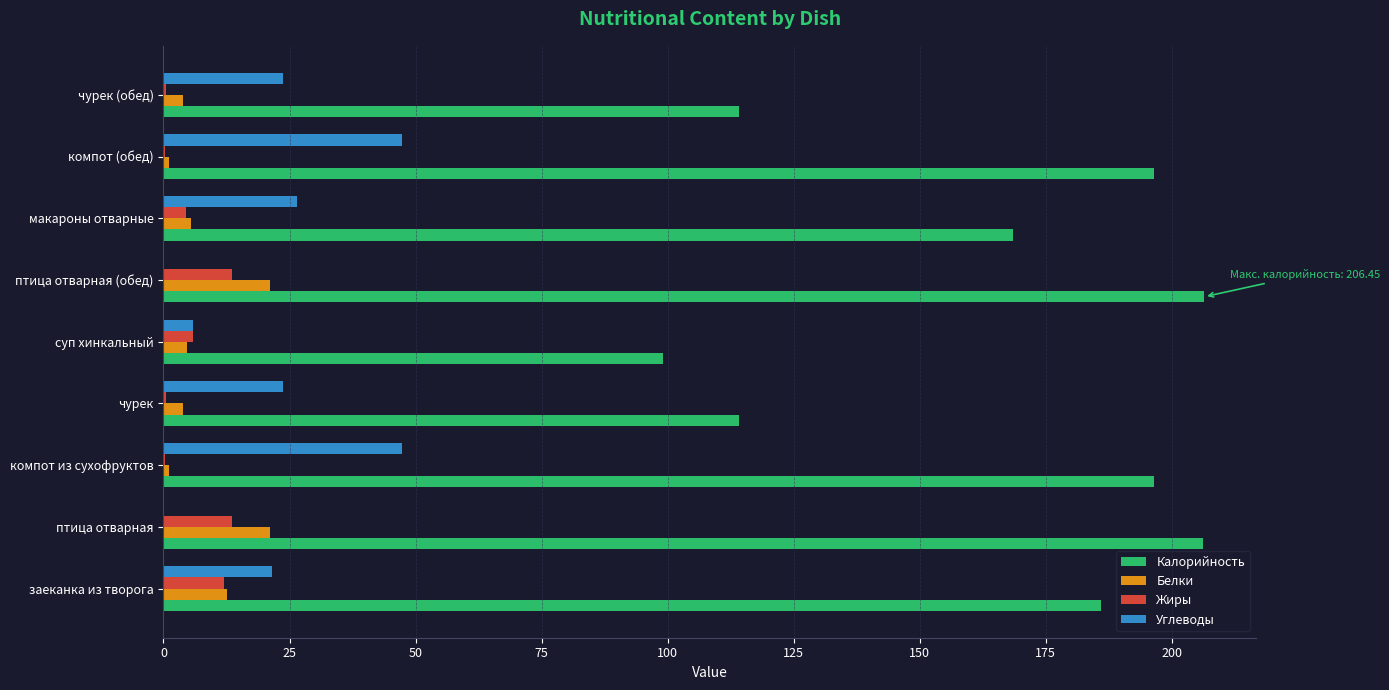

What is the sum of all Жиры values?

51.1